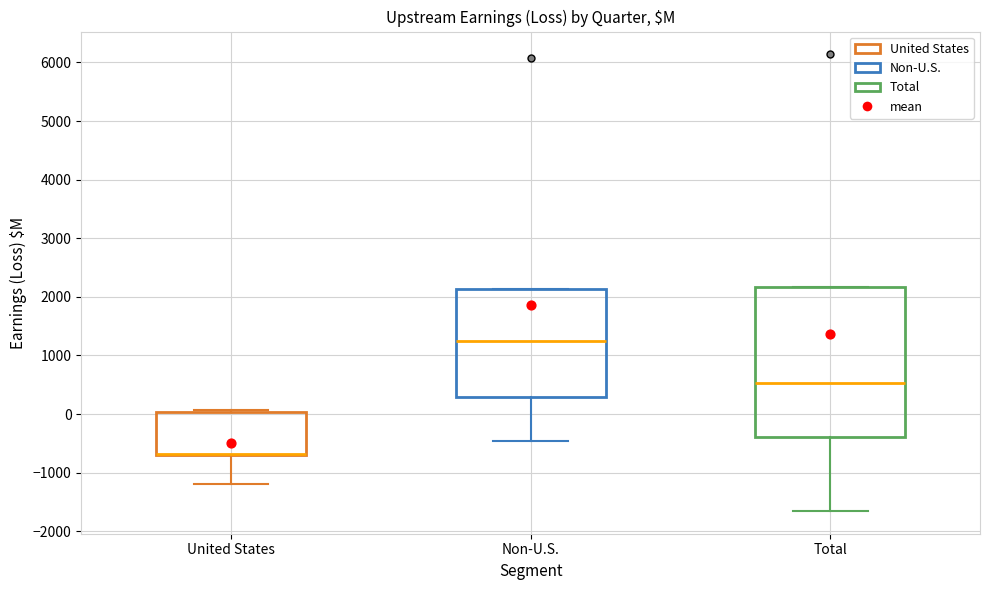

Reading left to right, read every box against the y-axis: the position of its median line, the range the box covers, and the ends of its whiskers. The values are not printed on the chart, so give them approximately, as read against the axis.

United States: median -700 (drawn on the box's lower edge), box -700 to 0, whiskers -1200 to 100
Non-U.S.: median 1200, box 300 to 2100, whiskers -500 to 2100
Total: median 500, box -400 to 2200, whiskers -1700 to 2200